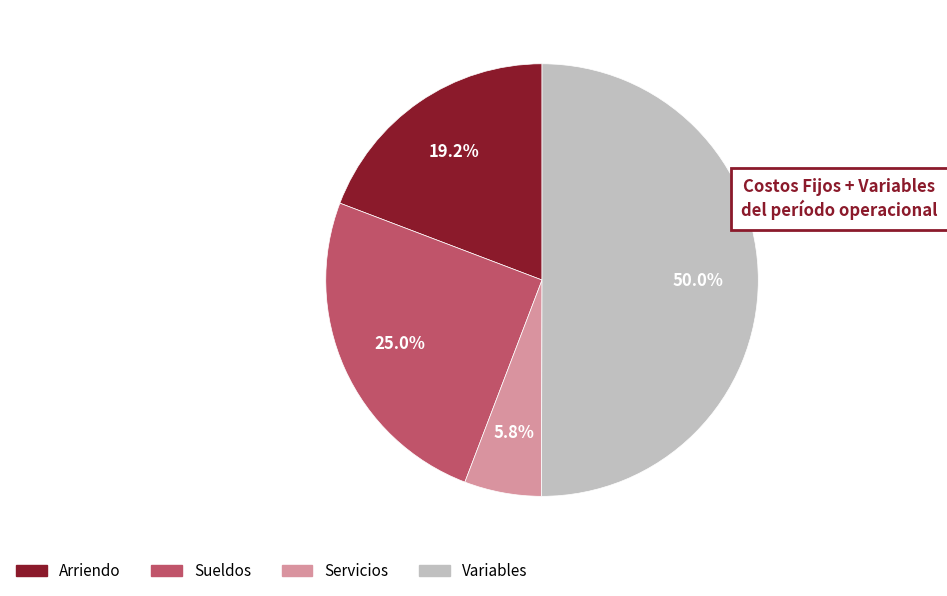

What is the smallest slice in the pie chart?

Servicios